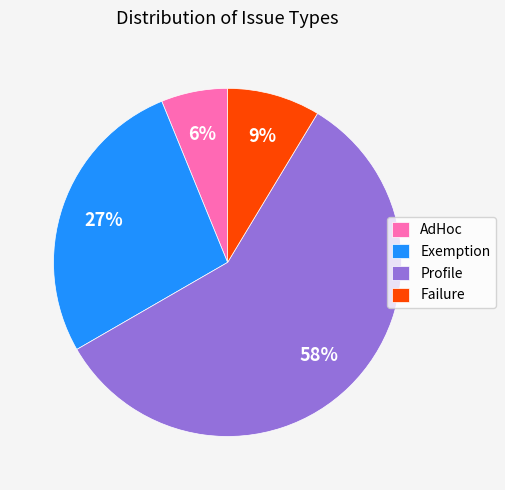

Do Profile and Failure together represent more than half of the pie?

Yes